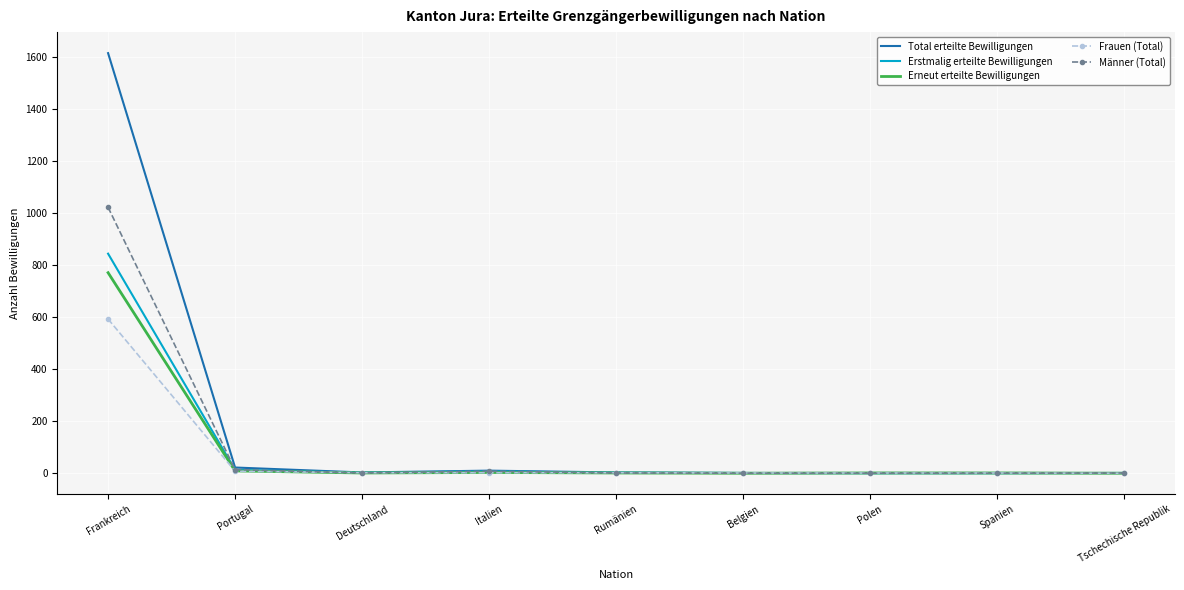

Rank the series by their maximum value, from highest to lowest.

Total erteilte Bewilligungen, Männer (Total), Erstmalig erteilte Bewilligungen, Erneut erteilte Bewilligungen, Frauen (Total)